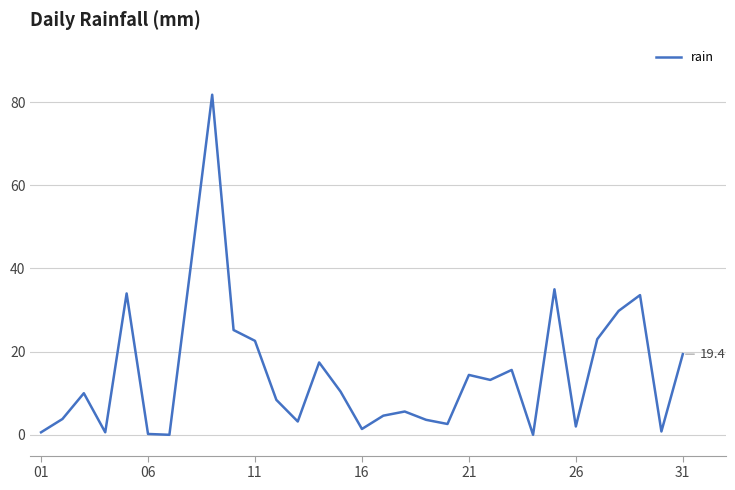

What is the difference between the maximum and minimum values?

81.8